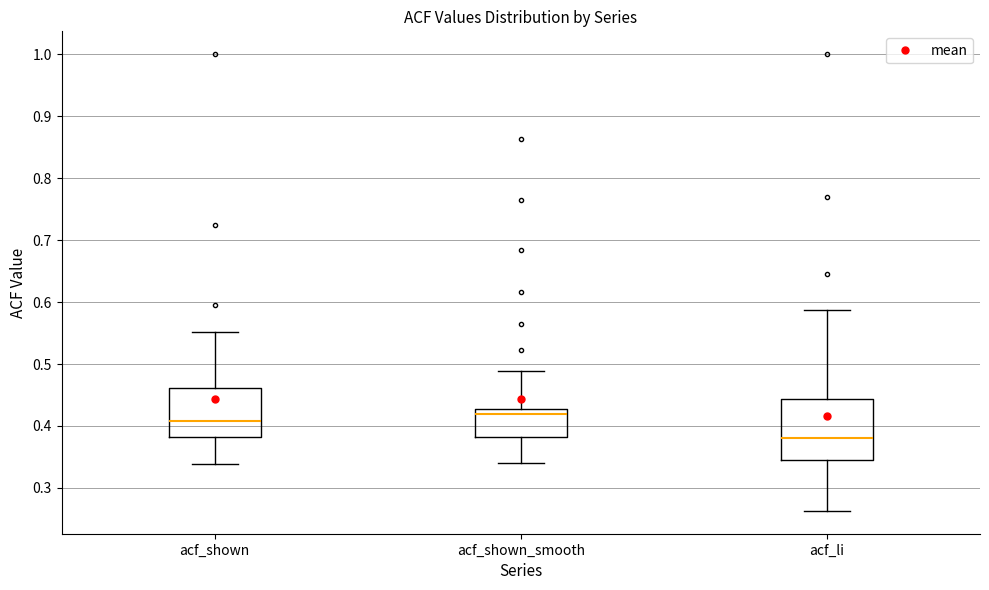

Where is the upper edge of the box for acf_li on the y-axis? The values are not printed on the chart, so give them approximately, as read against the axis.

0.44